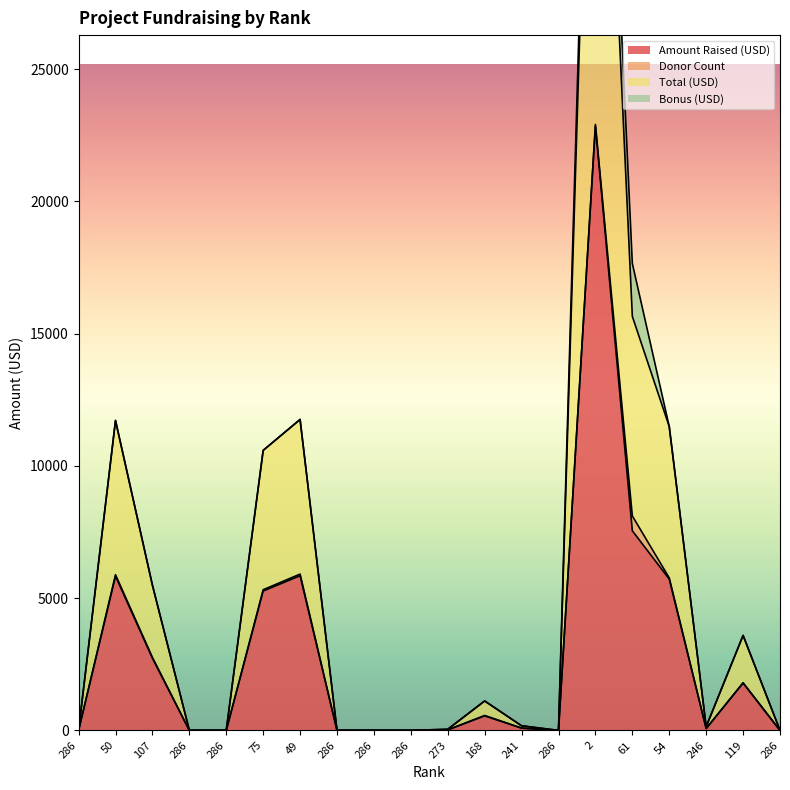

What is the average value of the Total (USD) series?

5876